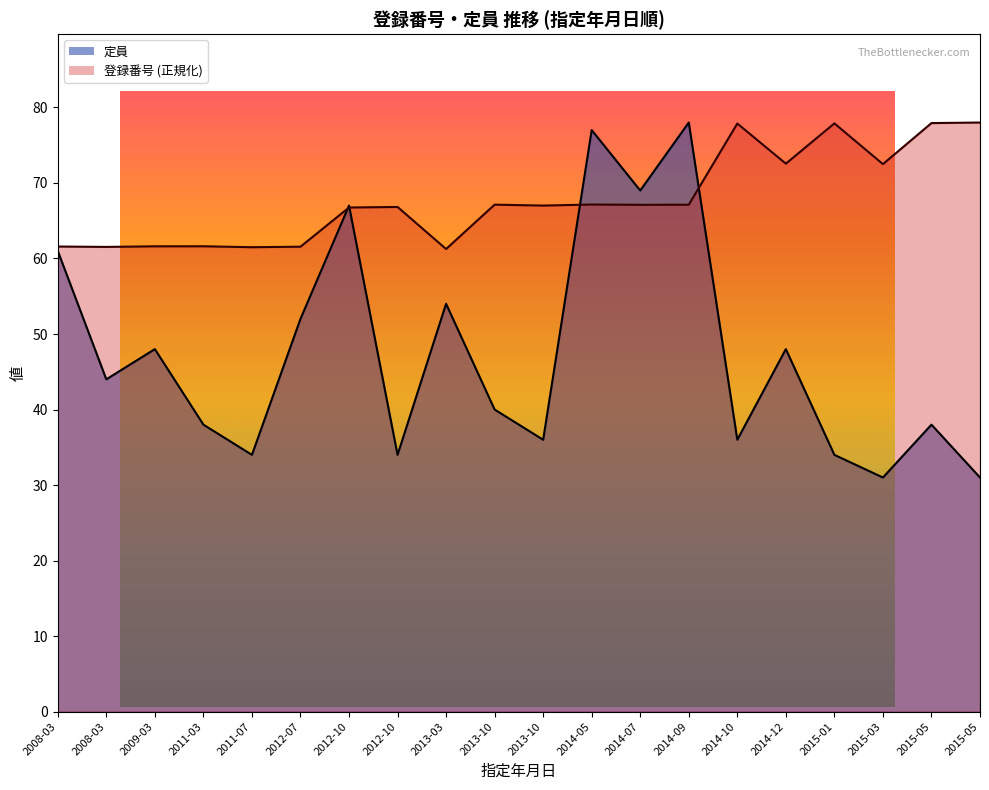

Is the value of 定員 at 2008-03 greater than the value of 登録番号 at 2014-10?

No